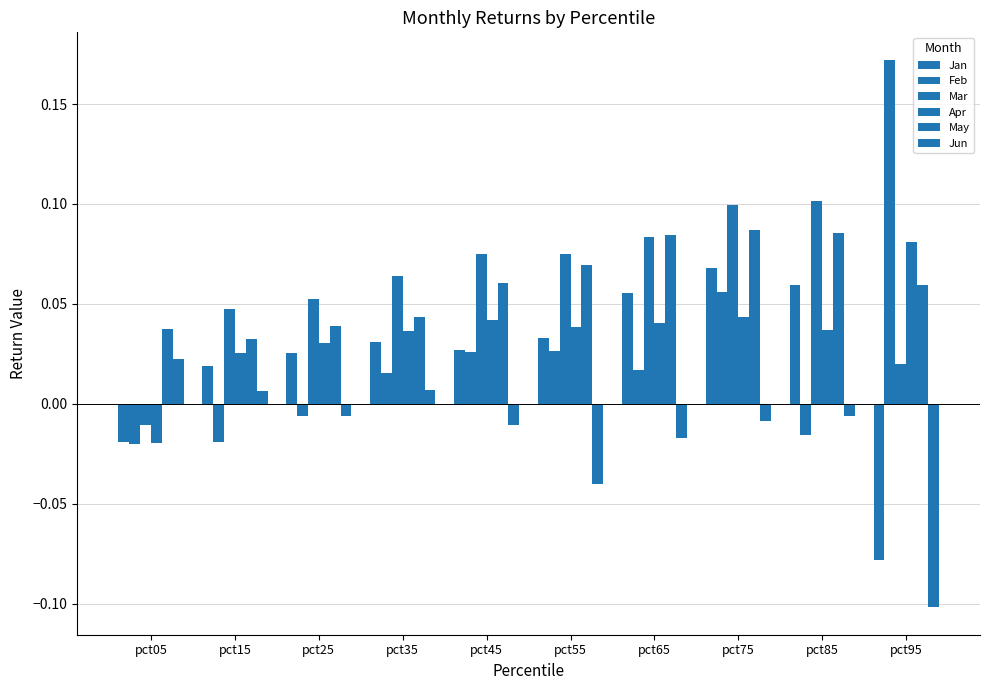

The value of Jan at pct05 is -0.0. True or false?

False